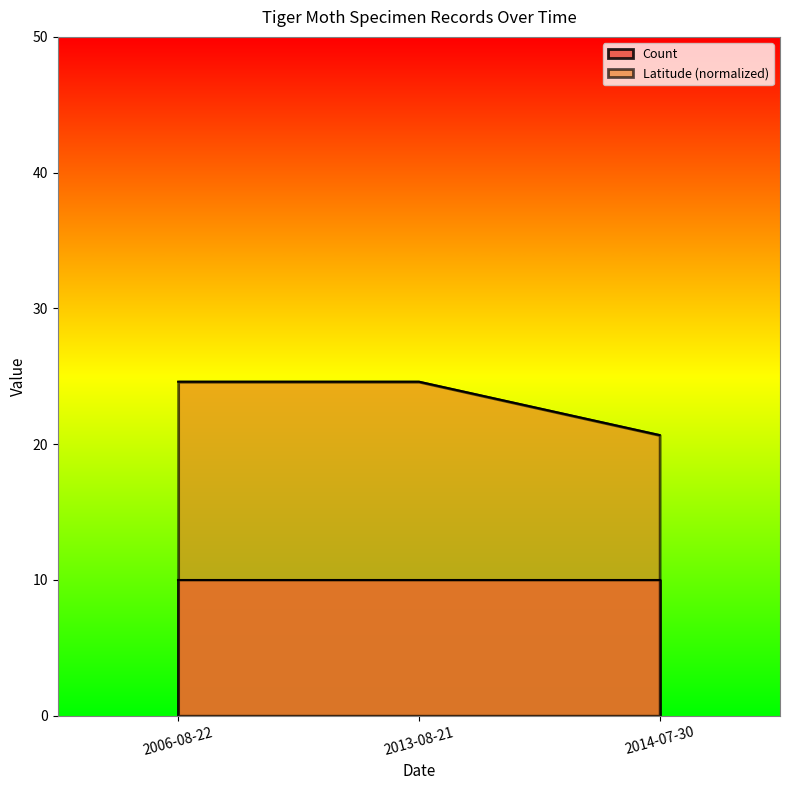

At which category does the chart reach its minimum across all series?

2014-07-30